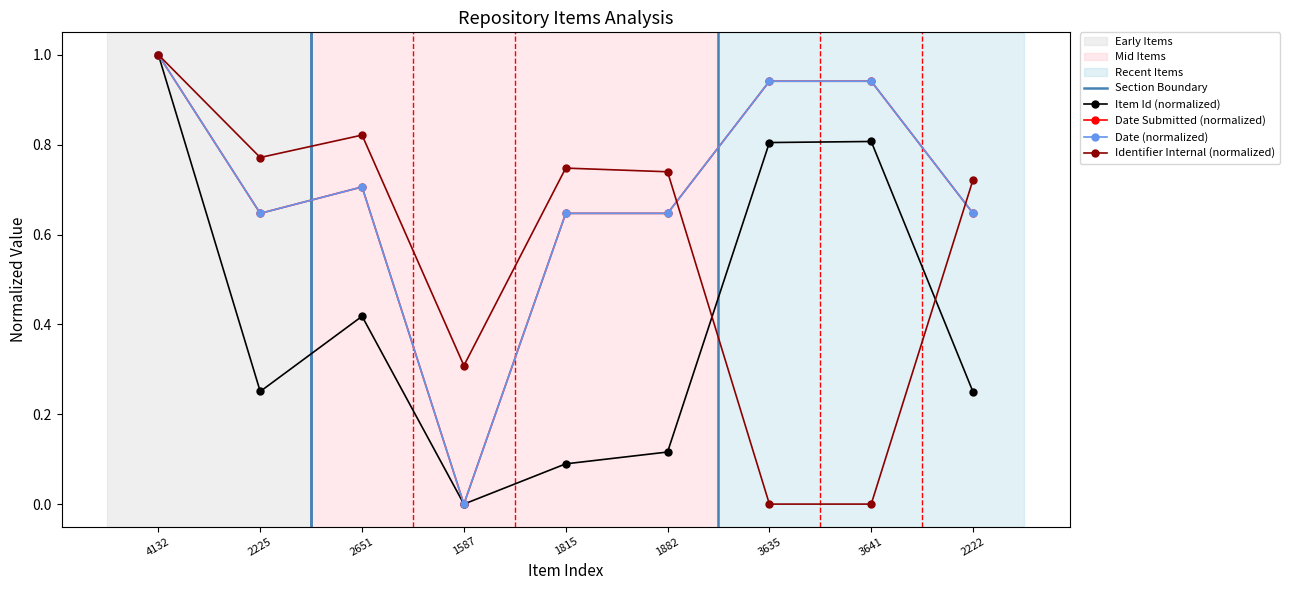

Is the value of Date at 2225 greater than the value of Date Submitted at 2651?

No